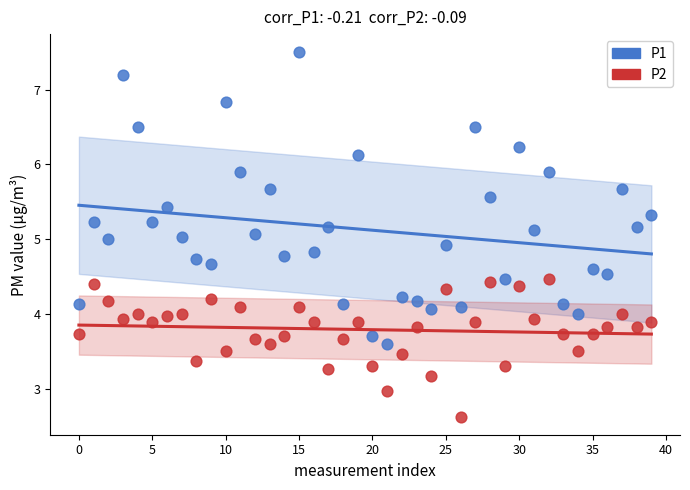

Which series reaches the minimum Y coordinate?

P2